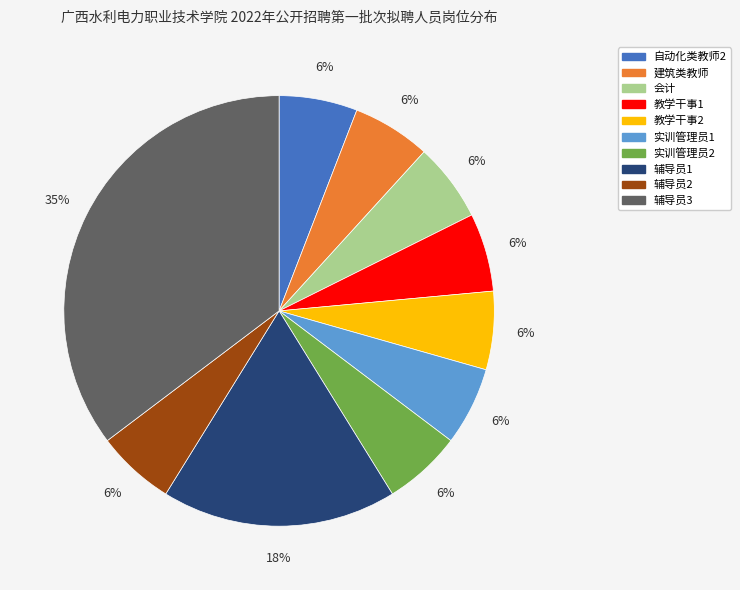

Combined, do 辅导员2 and 实训管理员1 account for over 50%?

No